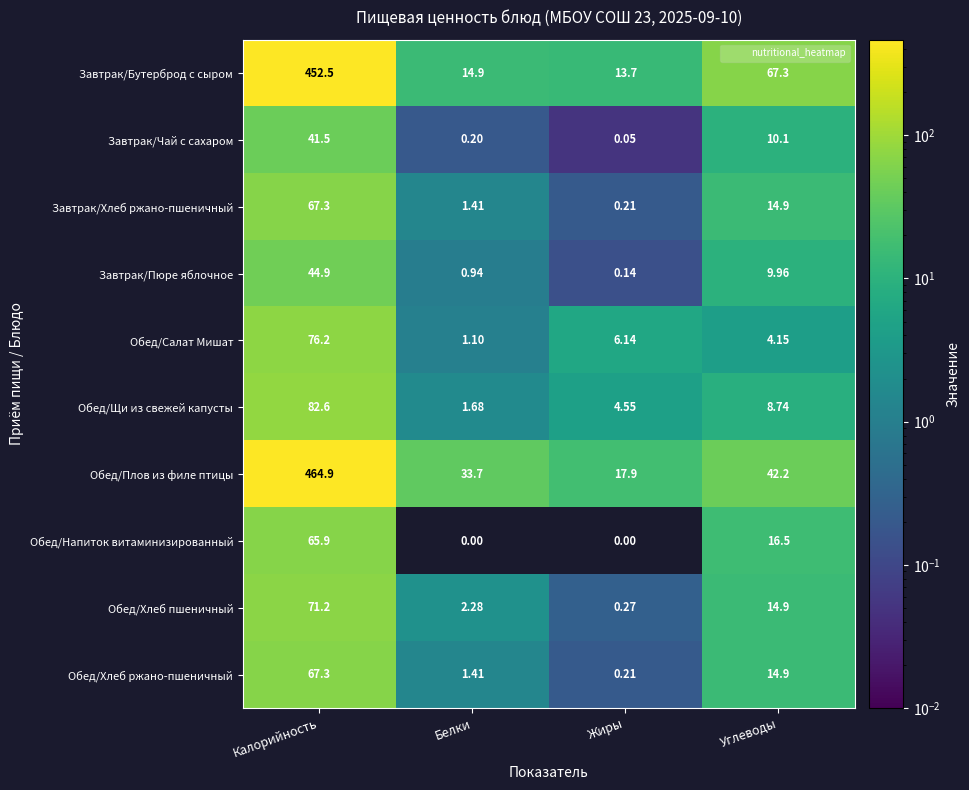

At which label does Обед/Плов из филе птицы reach its minimum?

Жиры